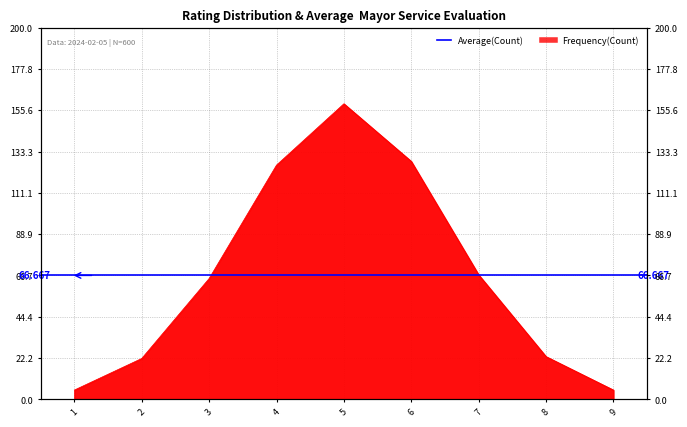

Reading right to left, list all the values displayed in this chart.

5	23	67	128	159	126	65	22	5